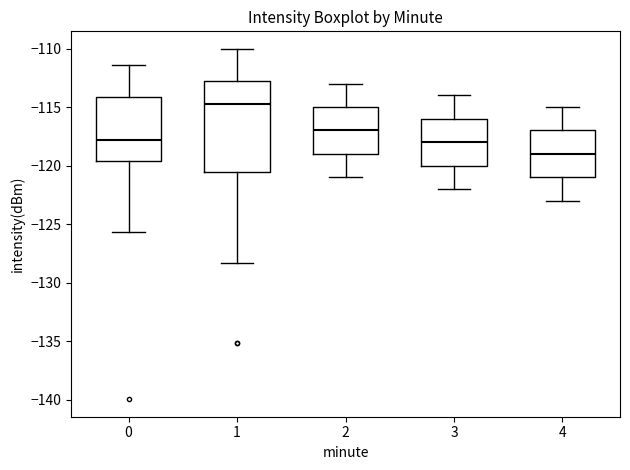

Where does the lower whisker of the box at x = 0 end on the y-axis? The values are not printed on the chart, so give them approximately, as read against the axis.

-125.5